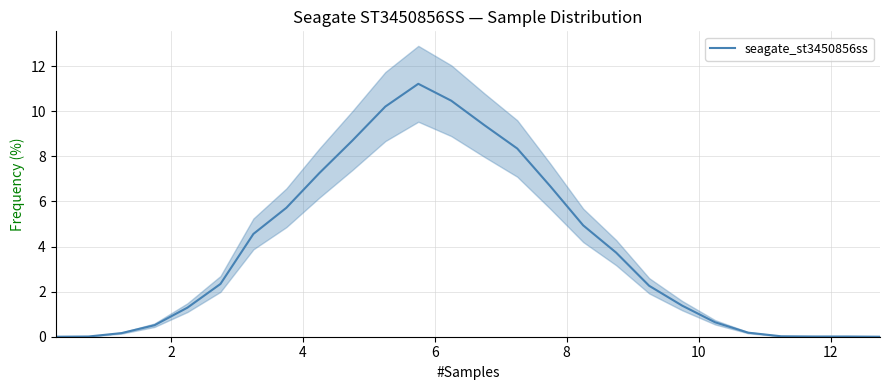

How many points are higher than both their immediate neighbors (excluding endpoints)?

1